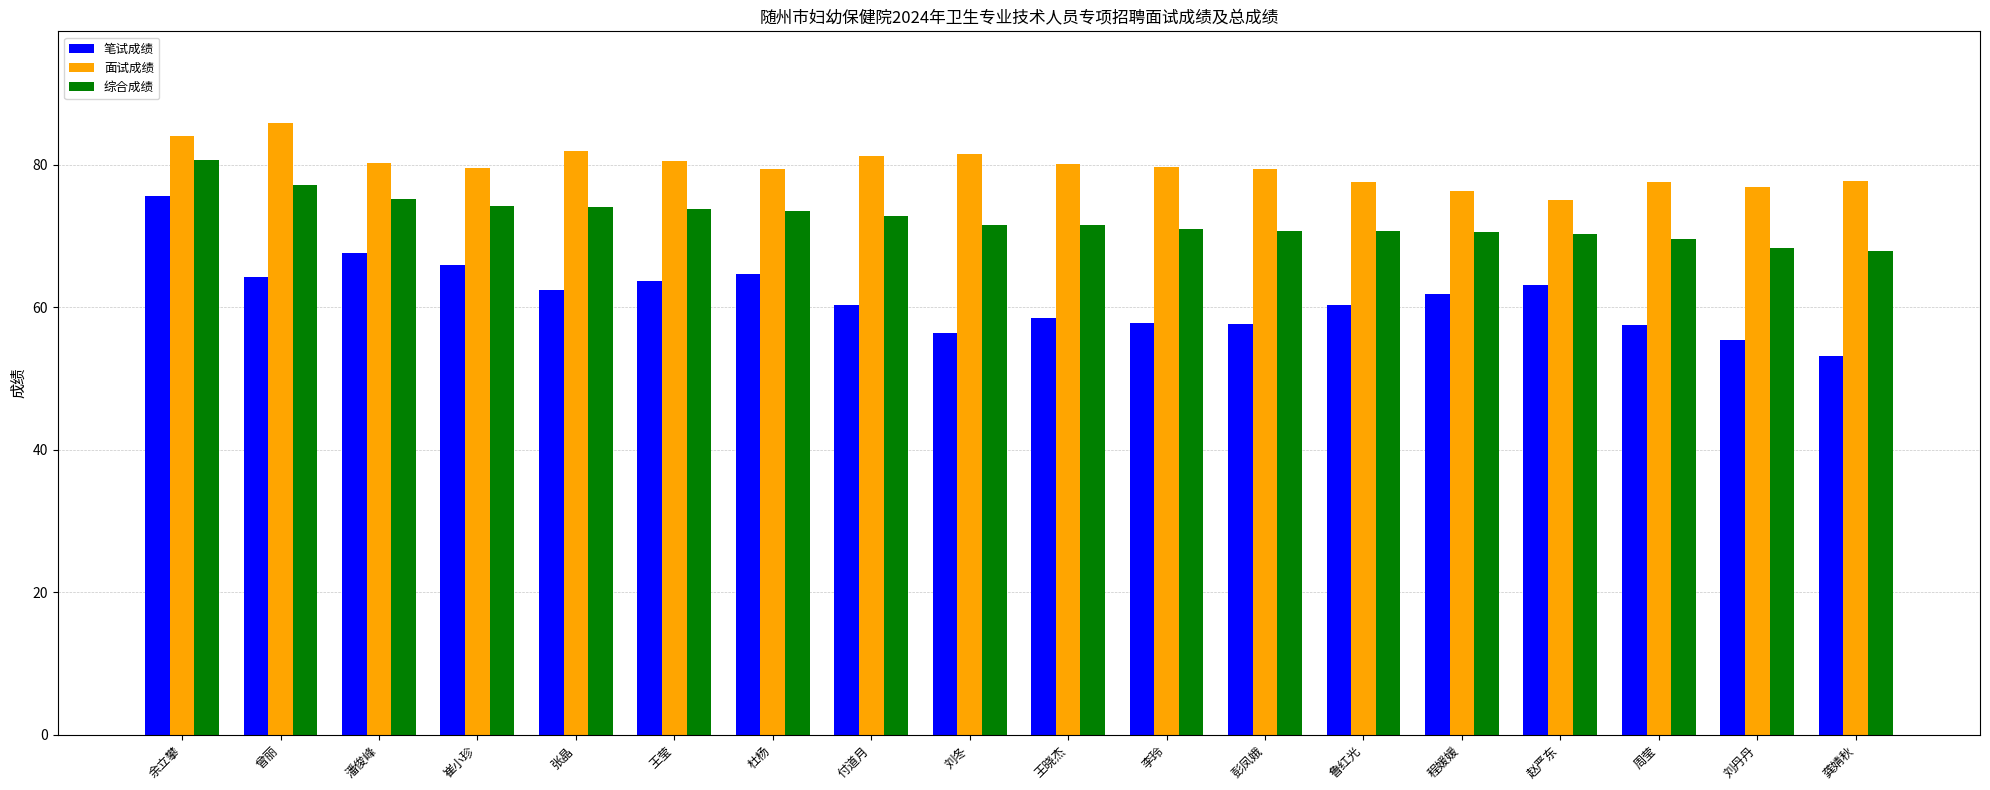

The 笔试成绩 series shows 58.5 at 王晓杰. True or false?

True